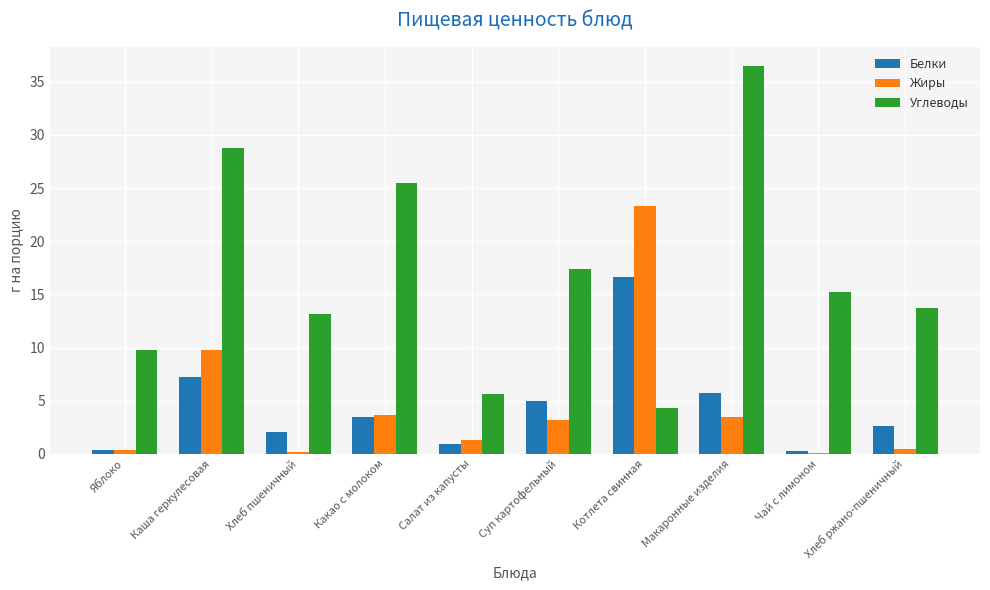

Which series has the largest total across all categories?

Углеводы